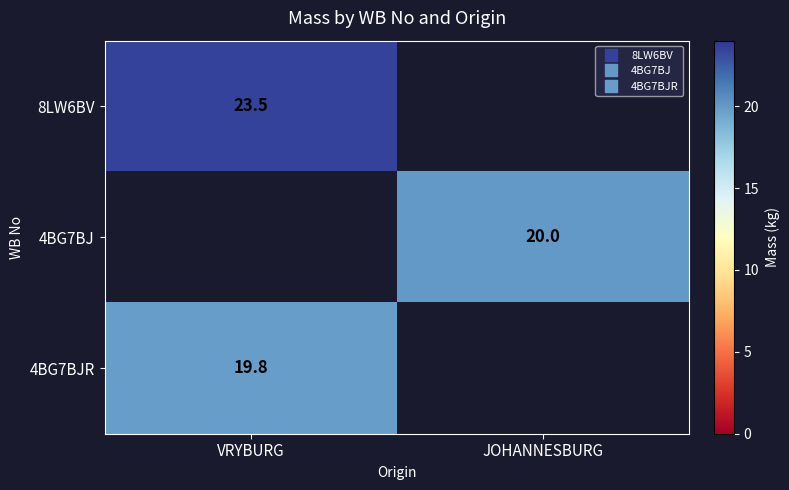

At which label does 8LW6BV reach its peak?

VRYBURG